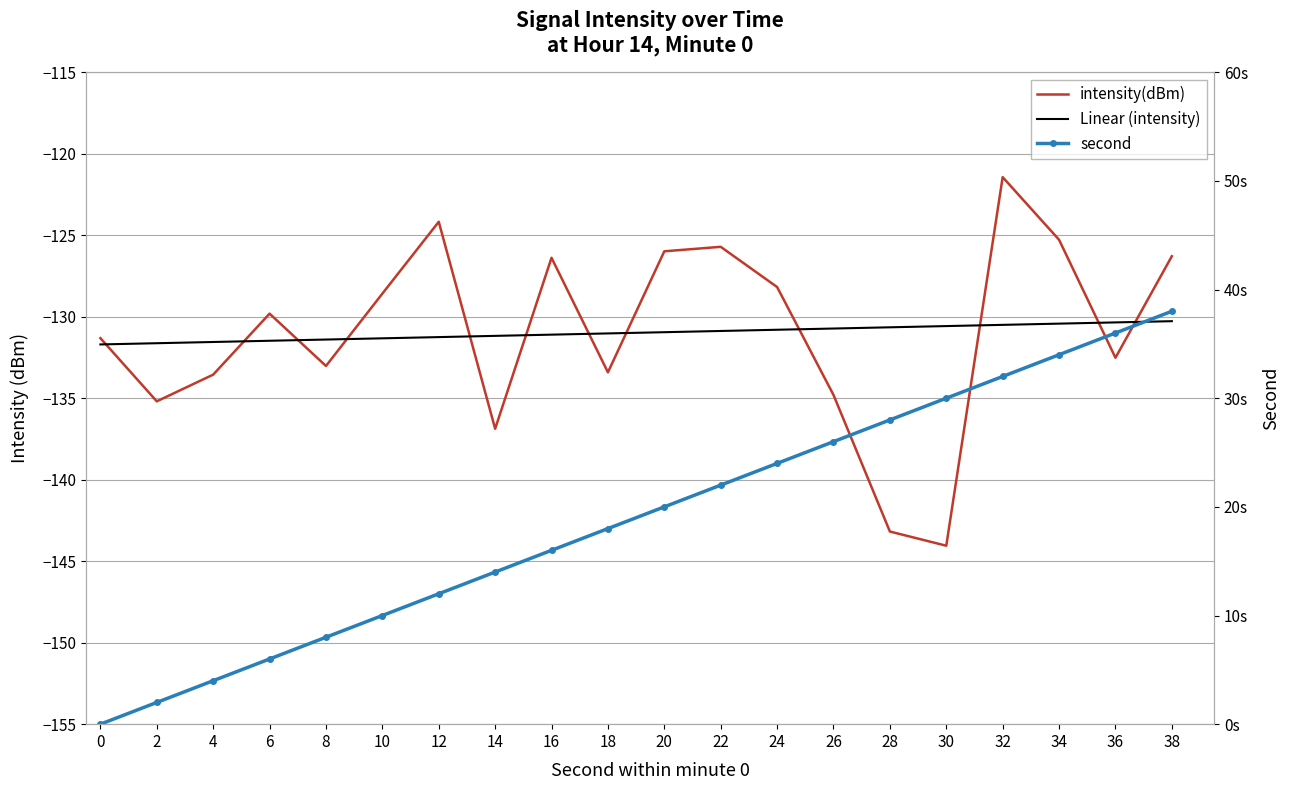

List the labels in order of second value, smallest first.

0, 2, 4, 6, 8, 10, 12, 14, 16, 18, 20, 22, 24, 26, 28, 30, 32, 34, 36, 38